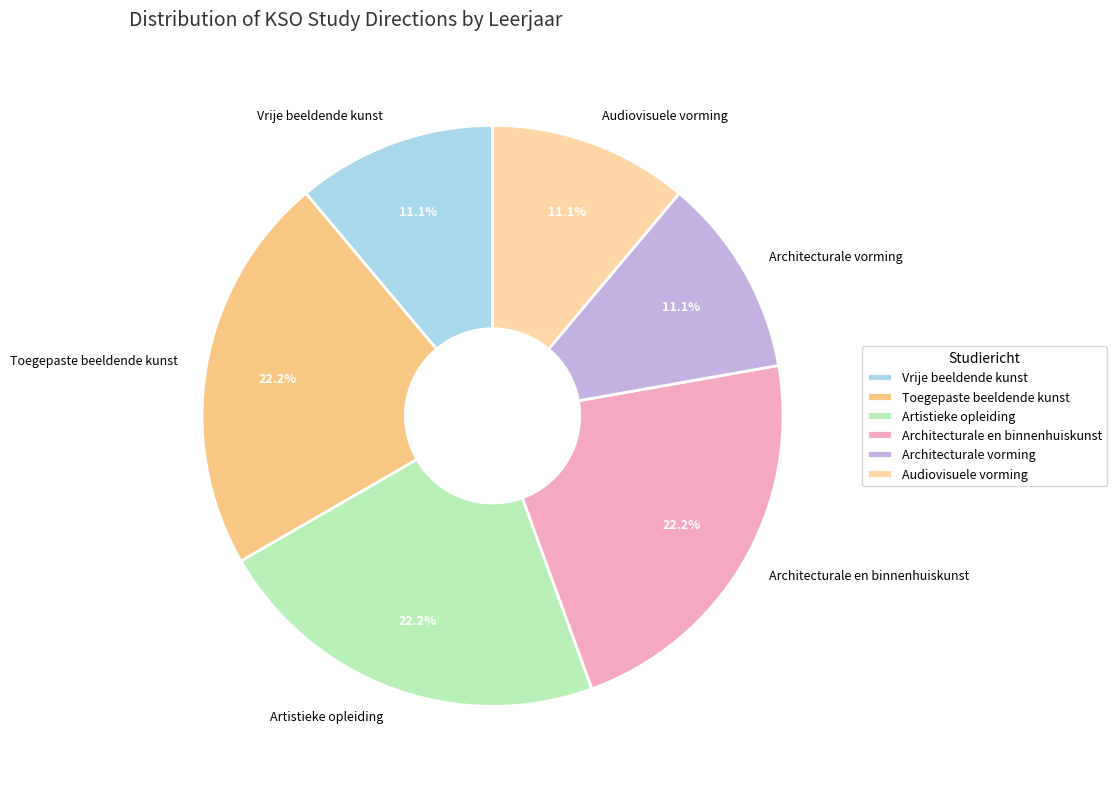

To the nearest percent, what portion does Toegepaste beeldende kunst represent?

22%